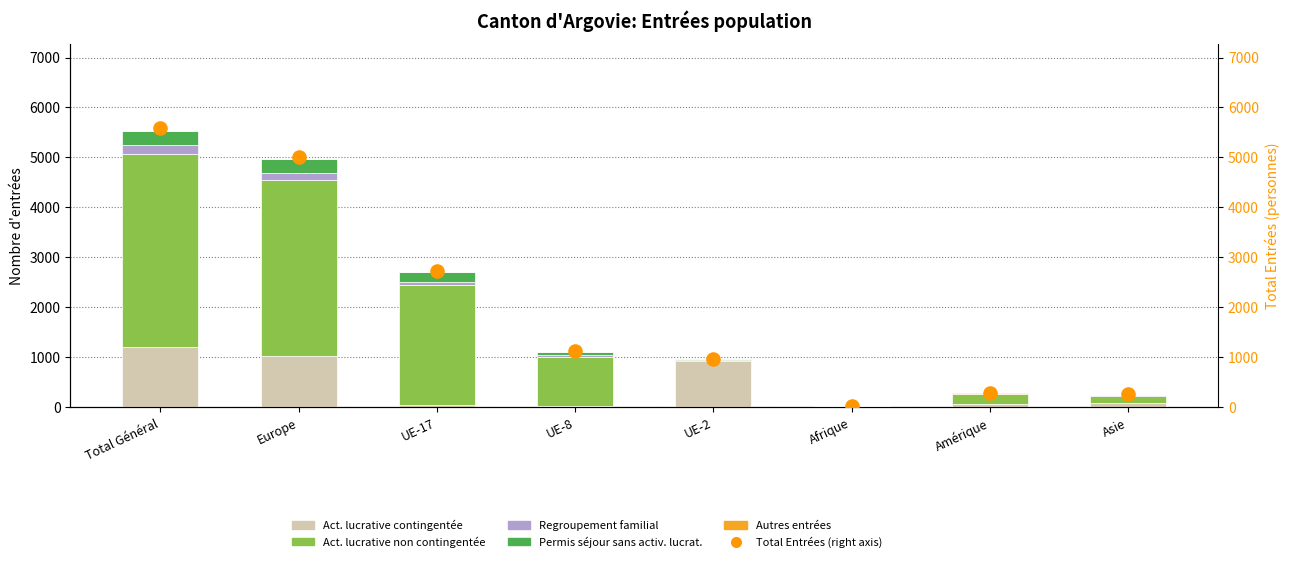

Which series has the largest total across all categories?

Total Entrées (right axis)